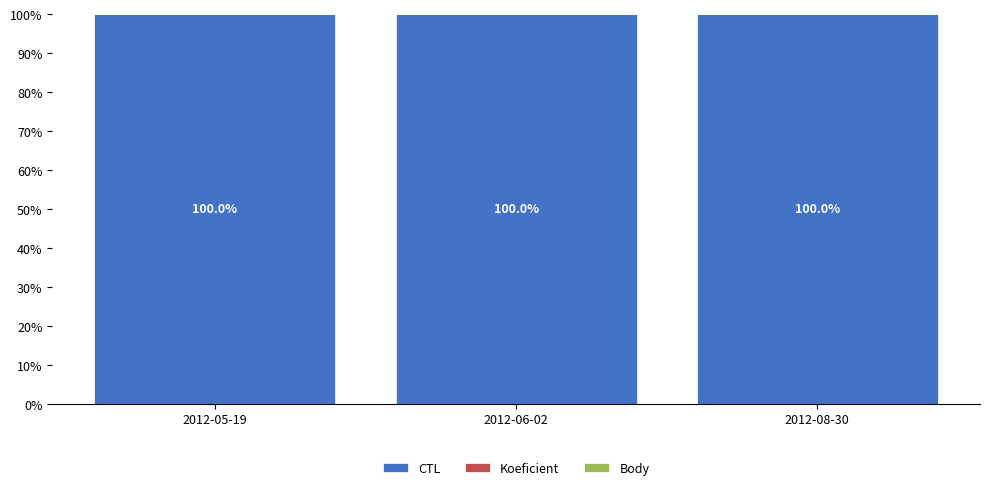

What is the highest value of the CTL series?

100.0